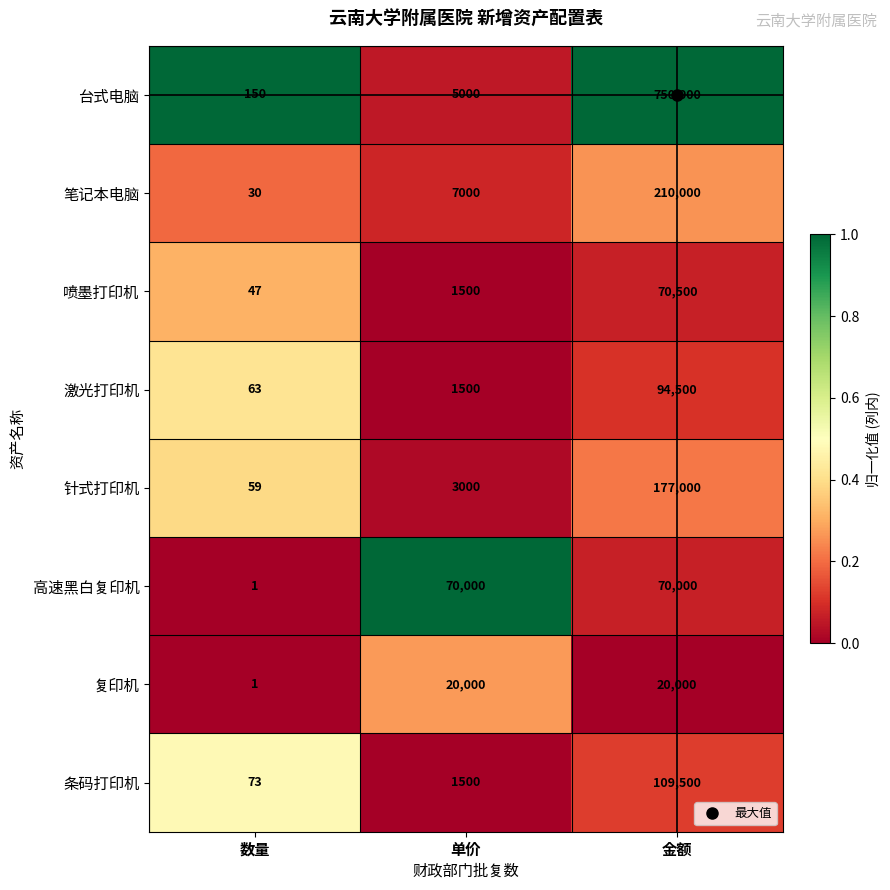

Which series has the widest spread of values?

台式电脑